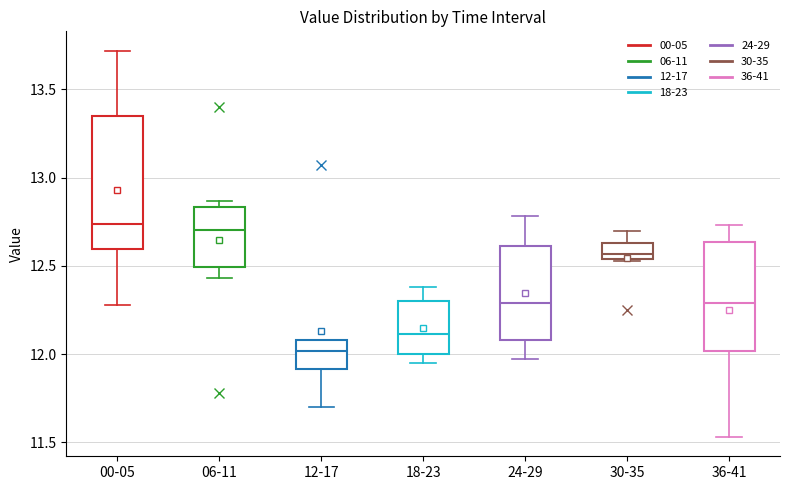

Reading left to right, transcribe this box plot: for each box, give where its median line is, the range the box spans, and where its two whiskers end, as read against the y-axis. The values are not printed on the chart, so give them approximately, as read against the axis.

00-05: median 12.75, box 12.60 to 13.35, whiskers 12.30 to 13.70
06-11: median 12.70, box 12.50 to 12.85, whiskers 12.45 to 12.85 (just above the box's upper edge)
12-17: median 12.00, box 11.90 to 12.10, whiskers 11.70 to 12.10
18-23: median 12.10, box 12.00 to 12.30, whiskers 11.95 to 12.40
24-29: median 12.30, box 12.10 to 12.60, whiskers 11.95 to 12.80
30-35: median 12.55 (just above the box's lower edge), box 12.55 to 12.65, whiskers 12.55 to 12.70
36-41: median 12.30, box 12.00 to 12.65, whiskers 11.55 to 12.75